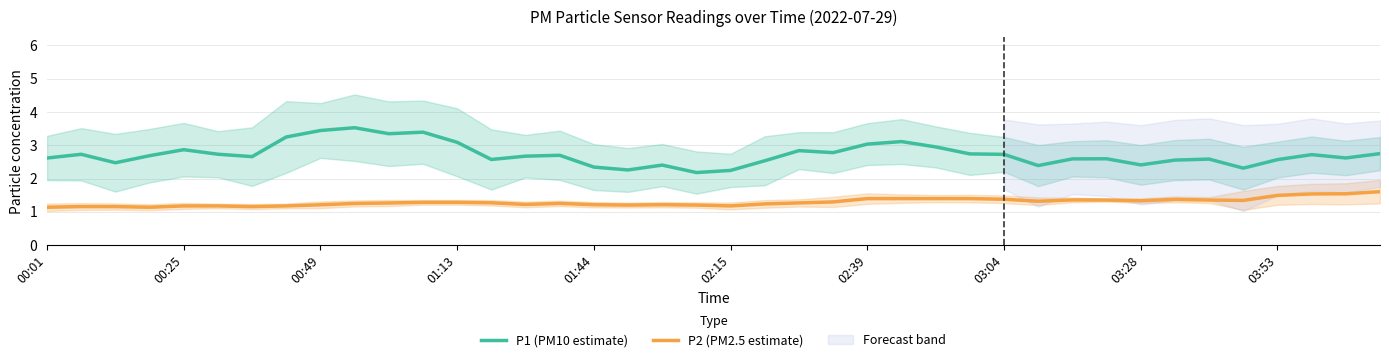

The value of P2 (PM2.5 estimate) at 01:44 is 2.1. True or false?

False